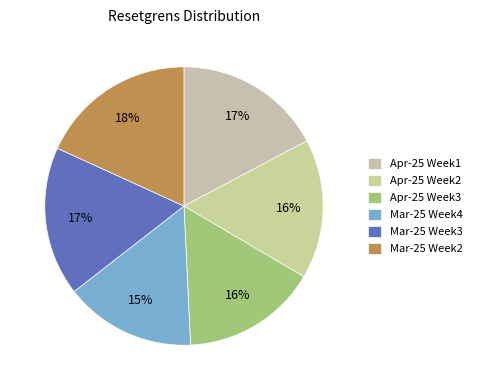

How many slices are in this pie chart?

6